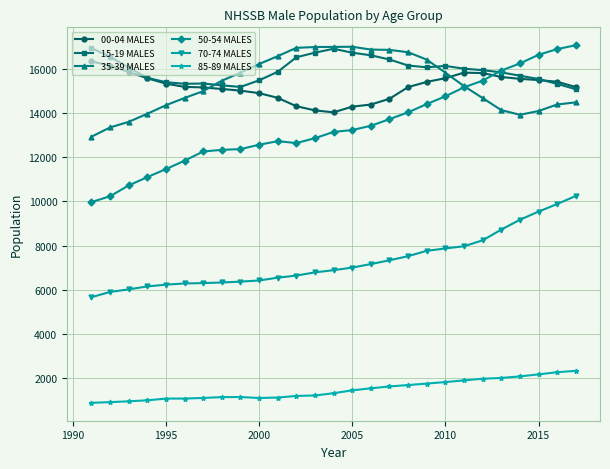

At how many categories does at least one series exceed 5285?

27